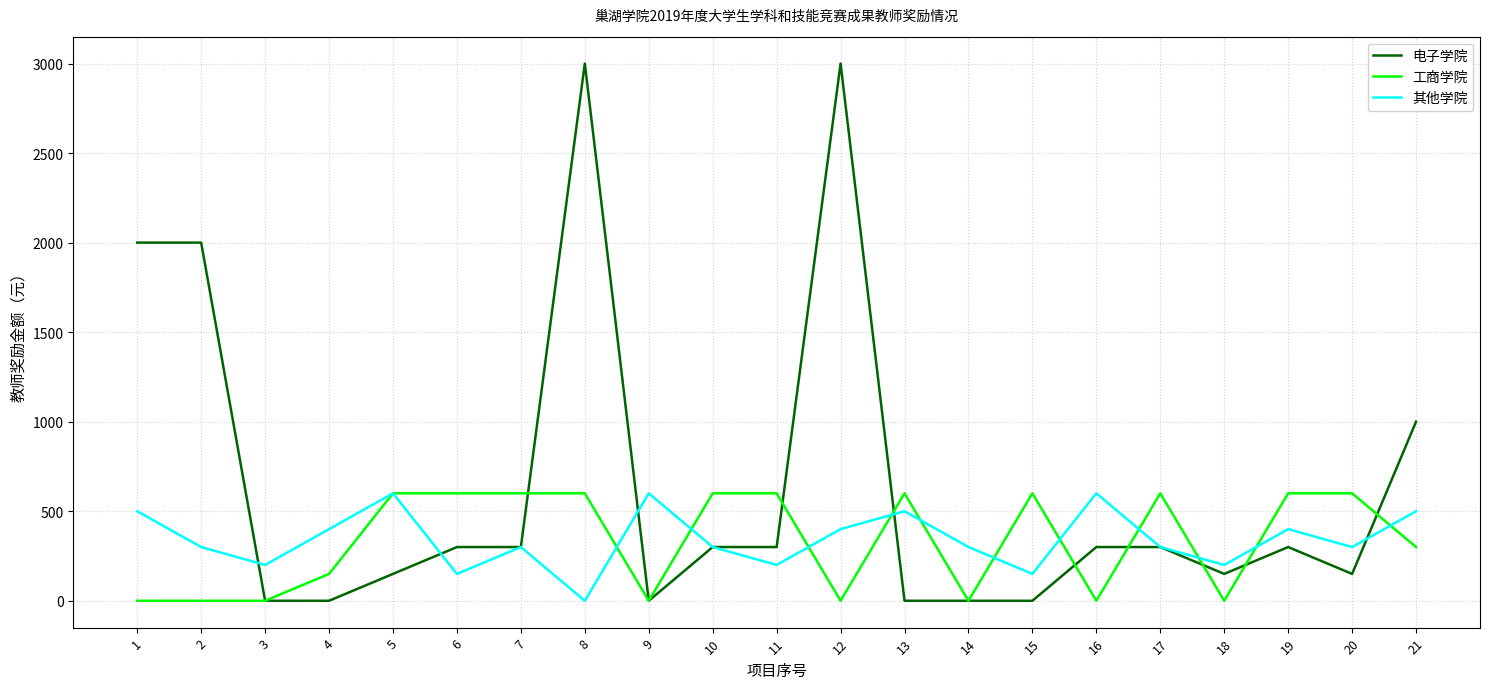

Which series has the largest range (max minus min)?

电子学院